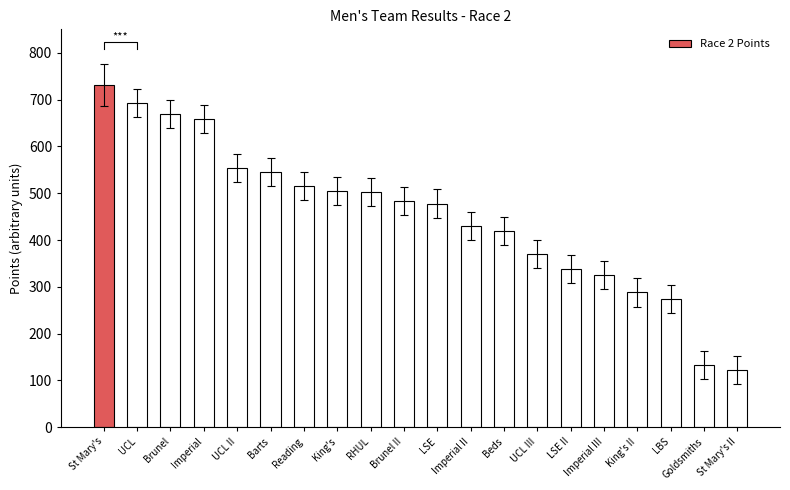

The chart shows a value of 92 at Imperial III. True or false?

False